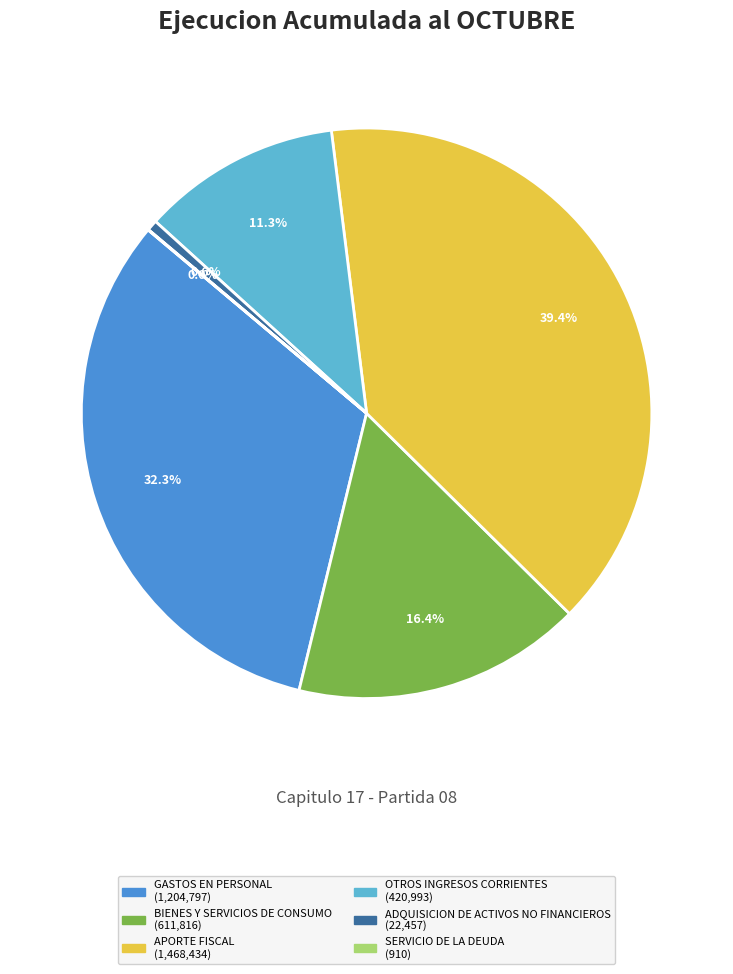

Is it true that ADQUISICION DE ACTIVOS NO FINANCIEROS is 15% of the pie?

False